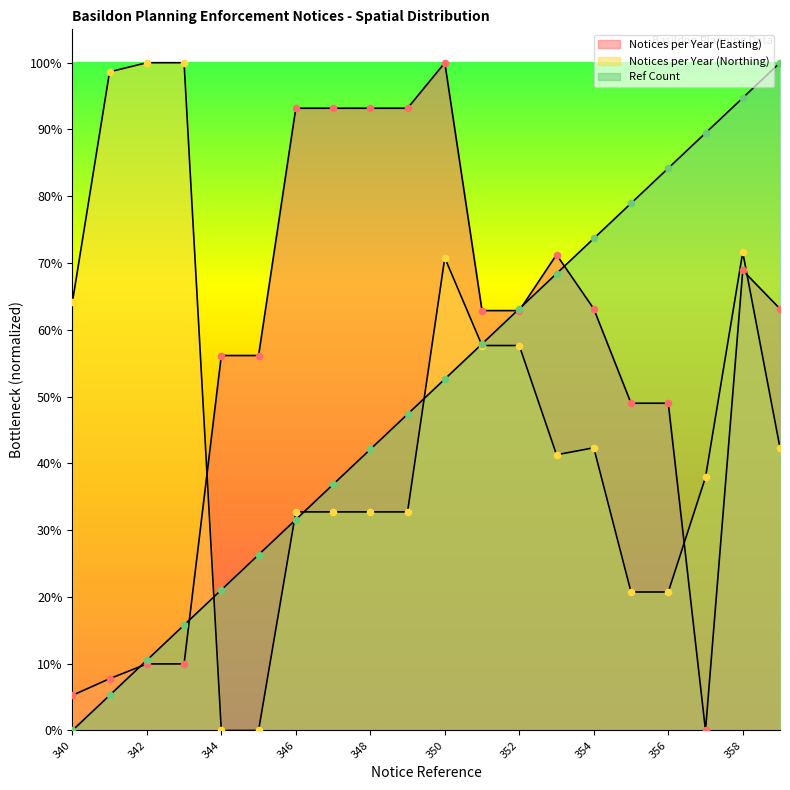

Which series has the largest total across all categories?

Notices per Year (Easting)